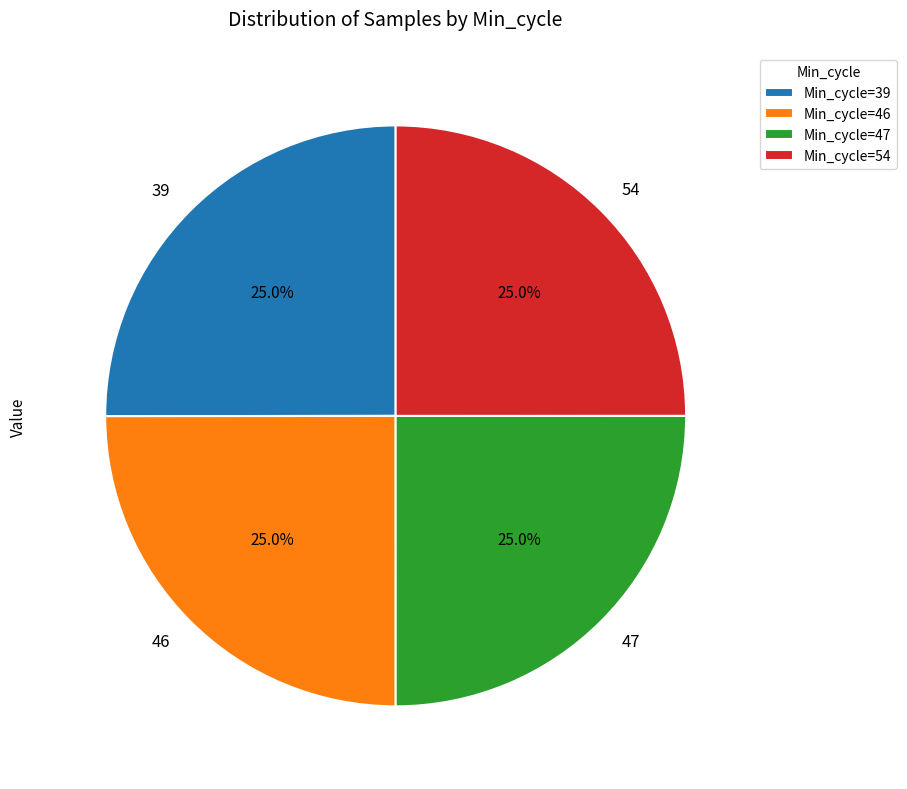

True or false: 46 accounts for 33% of the total.

False